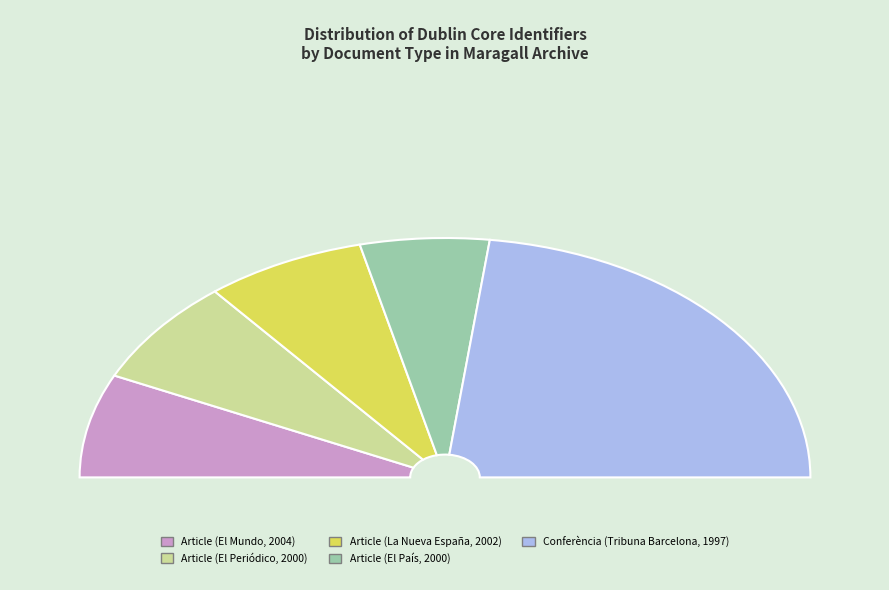

Rank the categories by value from lowest to highest.

Article (El País, 2000), Article (El Mundo, 2004), Article (La Nueva España, 2002), Article (El Periódico, 2000), Conferència (Tribuna Barcelona, 1997)